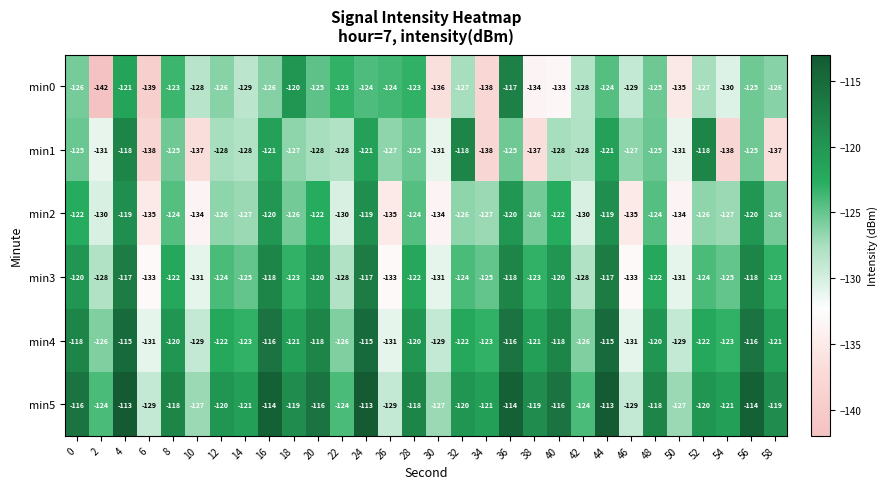

The min3 series shows -205 at 10. True or false?

False